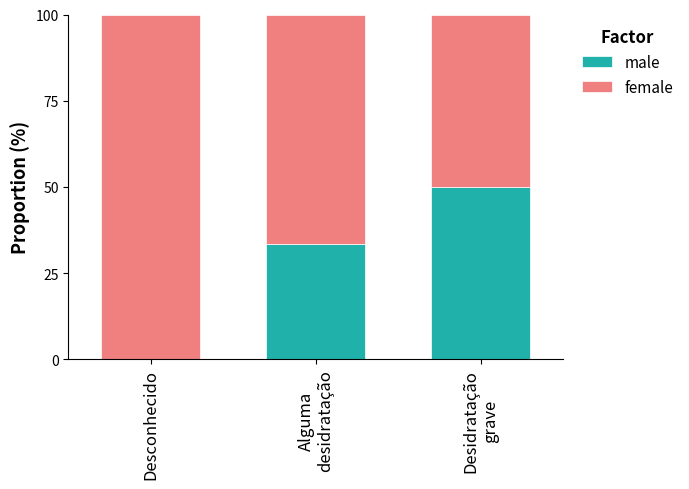

What is the maximum value for male?

50.0